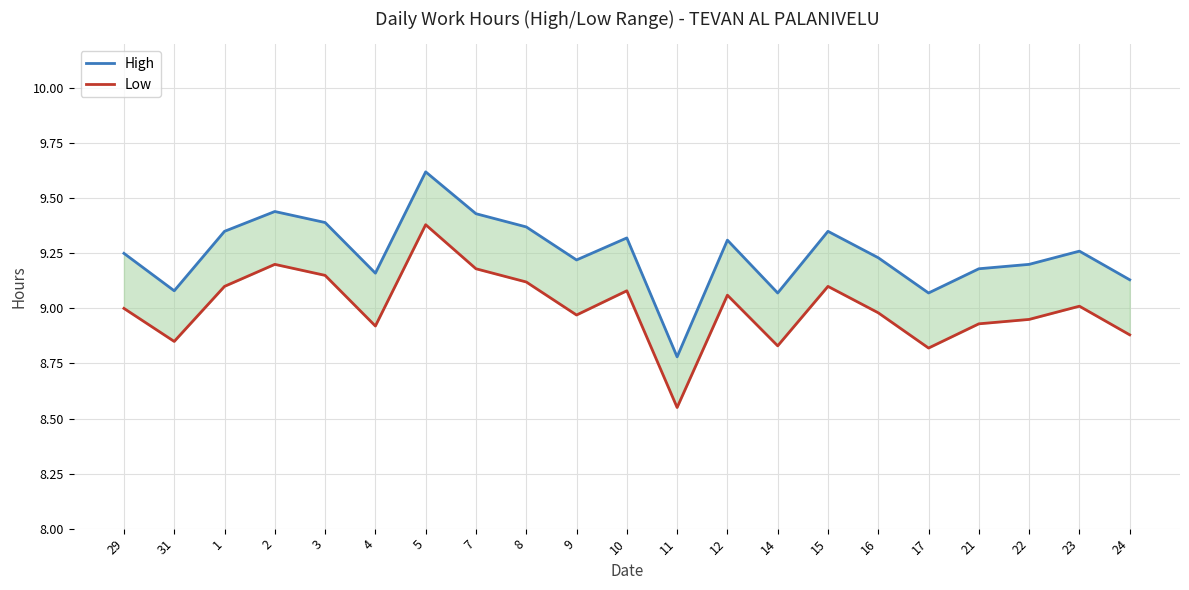

The High series shows 14.2 at 16. True or false?

False